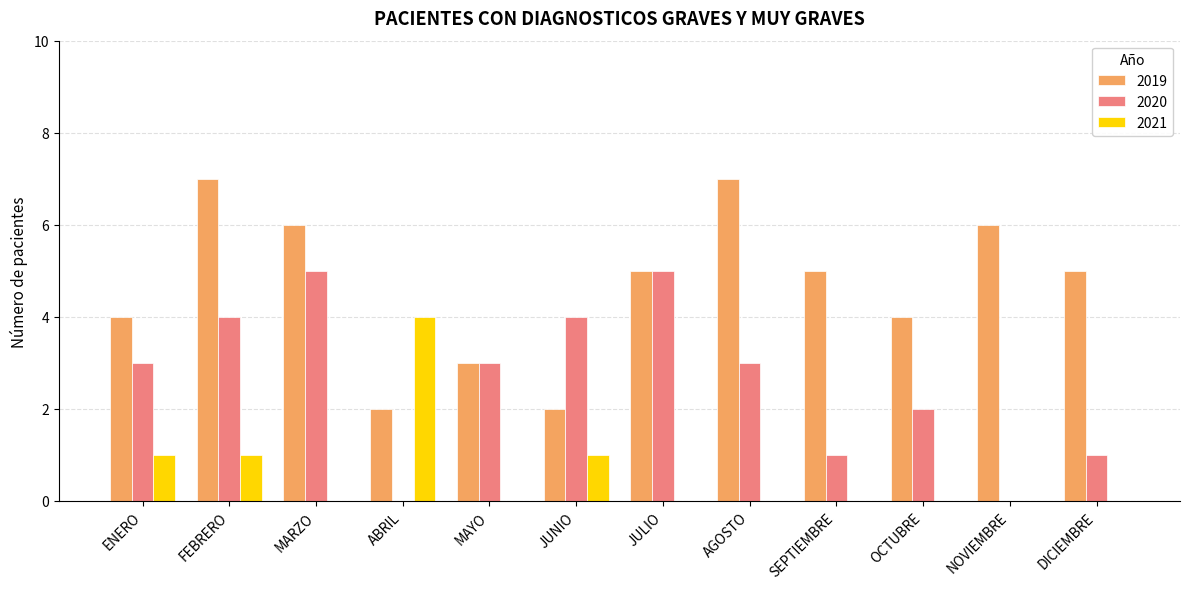

Reading right to left, list all the values displayed in this chart.

2019: DICIEMBRE=5	NOVIEMBRE=6	OCTUBRE=4	SEPTIEMBRE=5	AGOSTO=7	JULIO=5	JUNIO=2	MAYO=3	ABRIL=2	MARZO=6	FEBRERO=7	ENERO=4
2020: DICIEMBRE=1	NOVIEMBRE=0	OCTUBRE=2	SEPTIEMBRE=1	AGOSTO=3	JULIO=5	JUNIO=4	MAYO=3	ABRIL=0	MARZO=5	FEBRERO=4	ENERO=3
2021: DICIEMBRE=0	NOVIEMBRE=0	OCTUBRE=0	SEPTIEMBRE=0	AGOSTO=0	JULIO=0	JUNIO=1	MAYO=0	ABRIL=4	MARZO=0	FEBRERO=1	ENERO=1